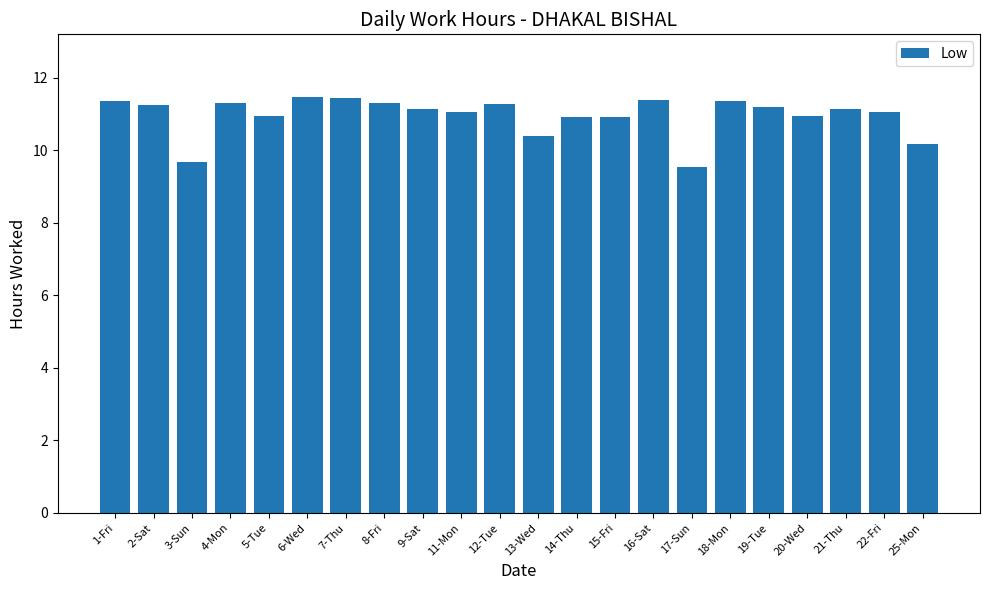

What is the label of the 3rd bar from the right?

21-Thu